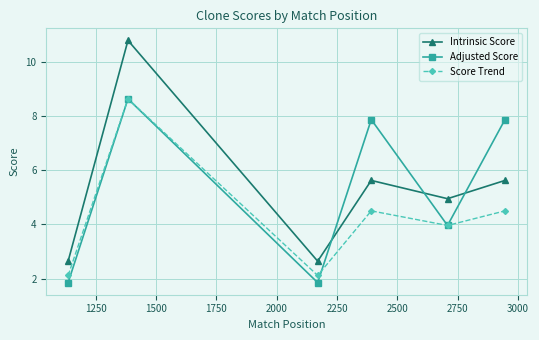

What is the highest value of the Score Trend series?

8.6